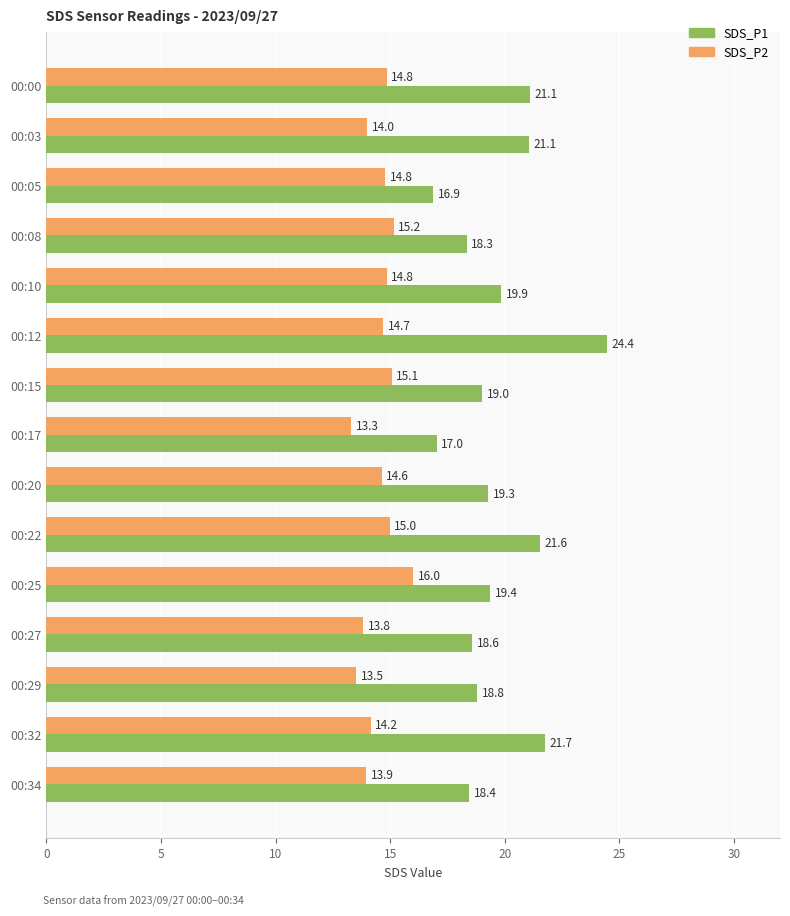

What is the minimum value for SDS_P1?

16.9